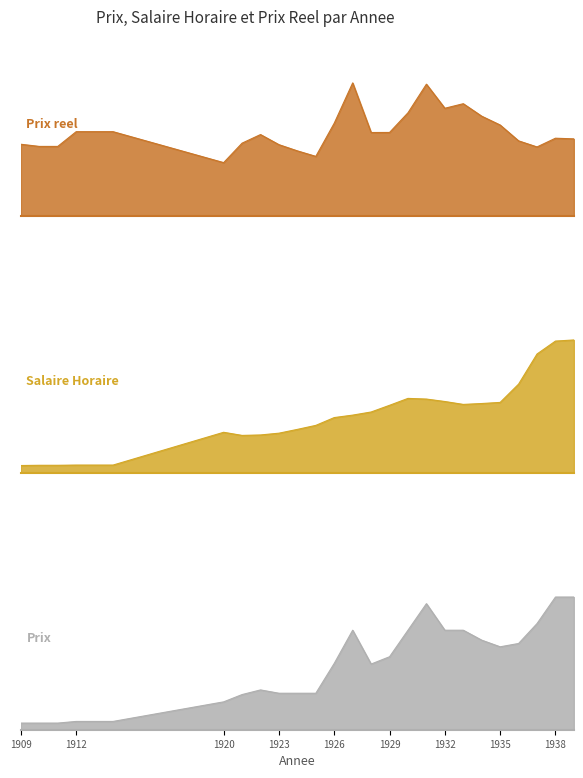

At 1936, list the series in order from smallest to largest.

Prix reel, Salaire Horaire, Prix